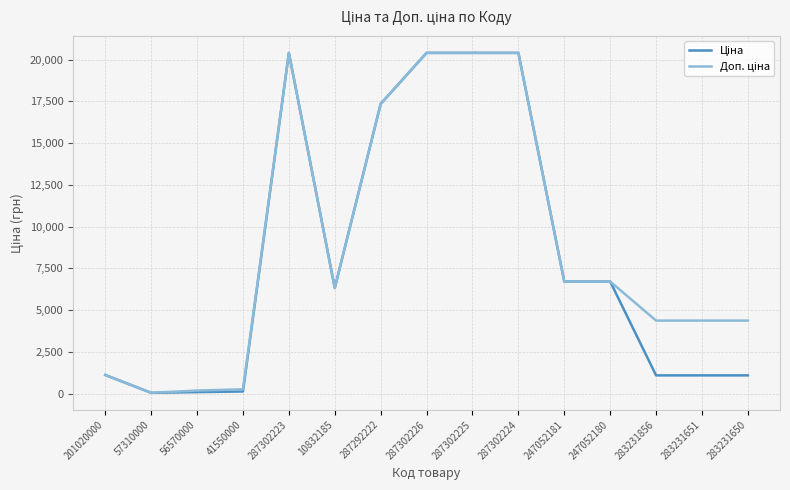

What is the total value across all series at 287302223?

40815.6